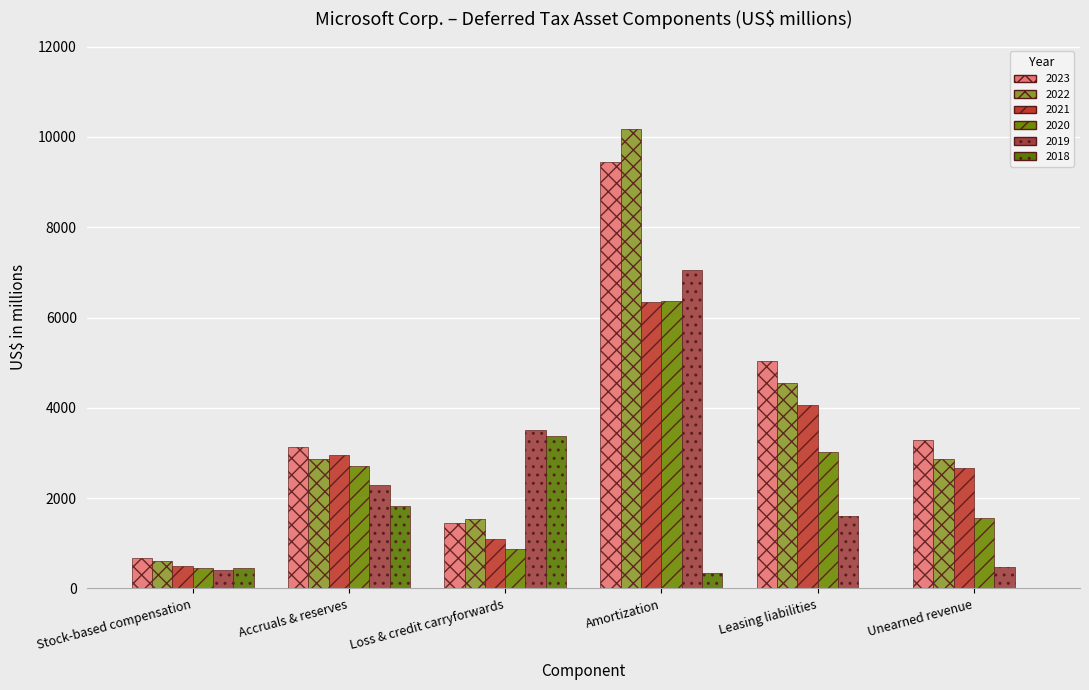

The 2021 series shows 1450 at Leasing liabilities. True or false?

False